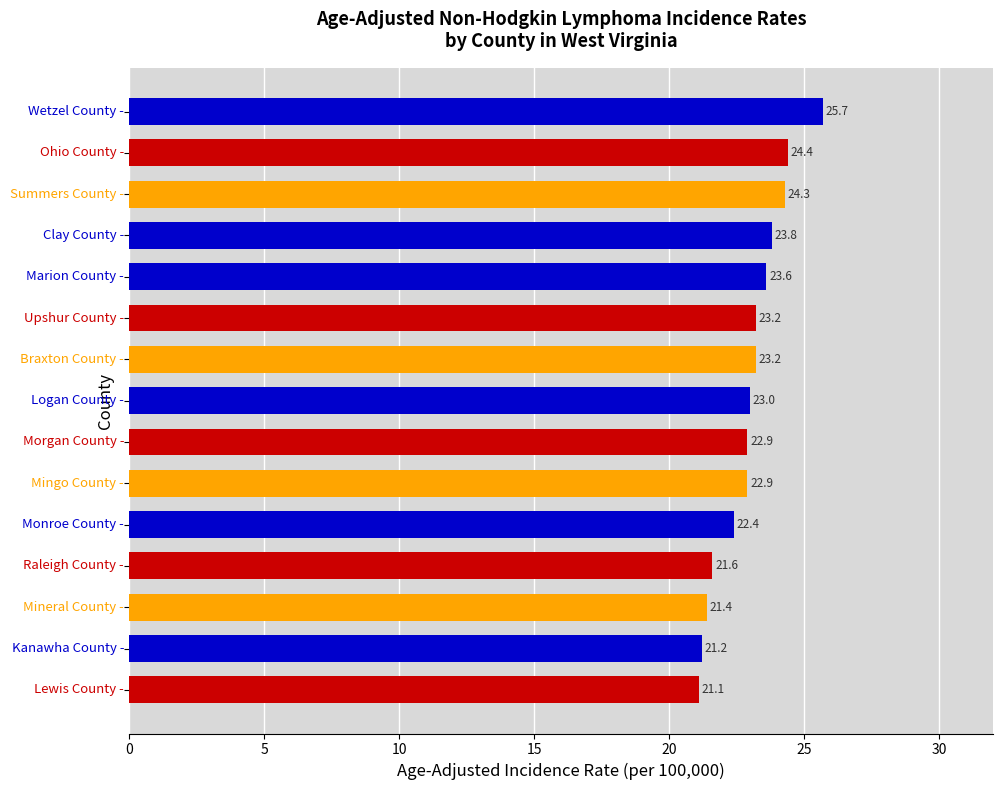

What is the sum of all values?

344.7